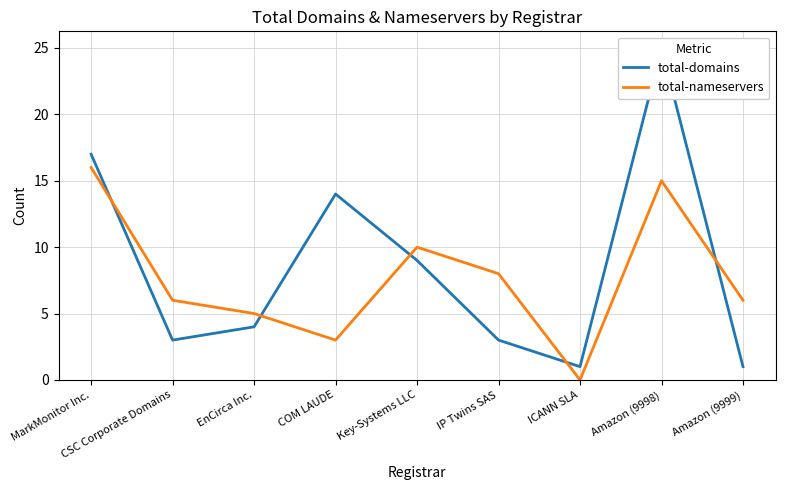

What is the sum of the total-domains values at Amazon (9999) and ICANN SLA?

2